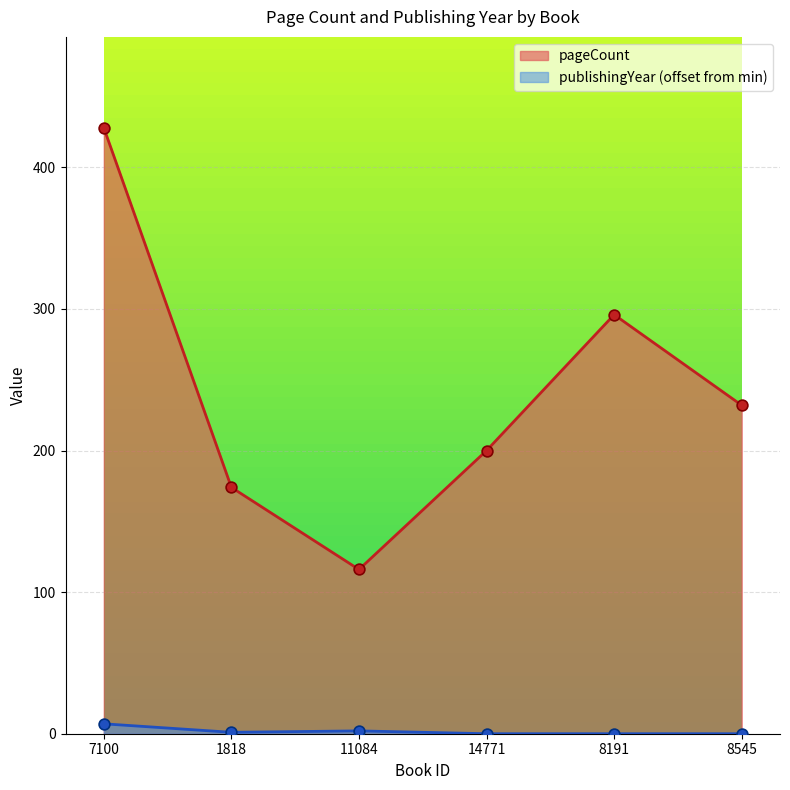

Which series contains the highest Y value?

pageCount